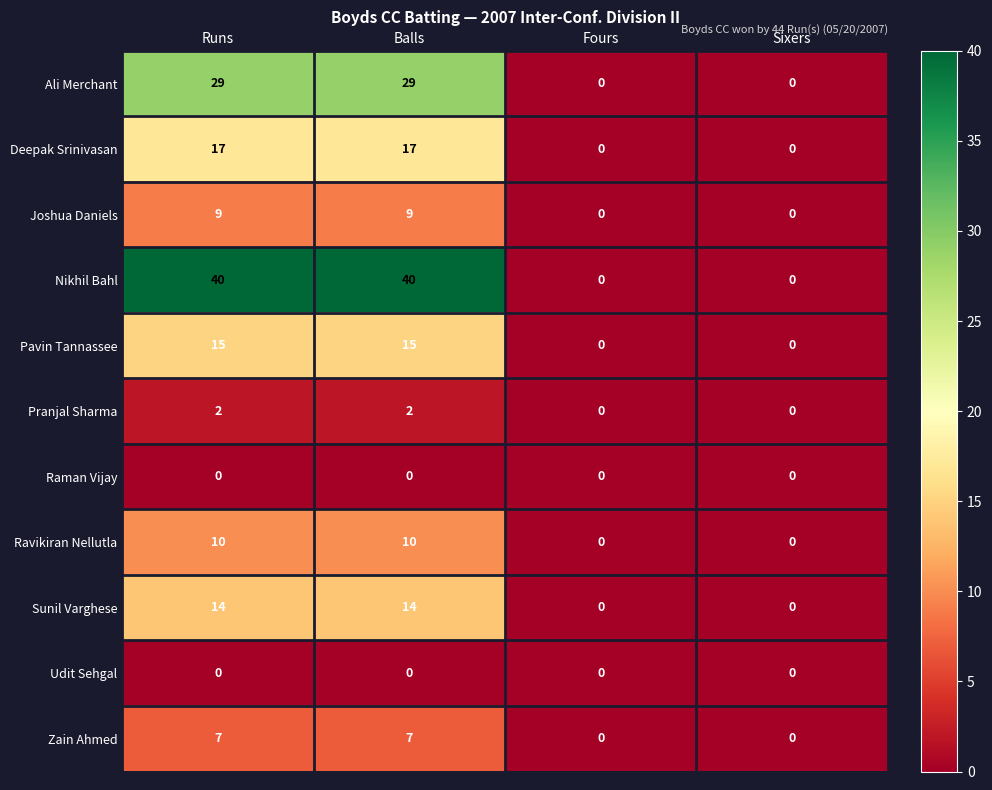

Count the Ali Merchant values in the range 0 to 29.

4